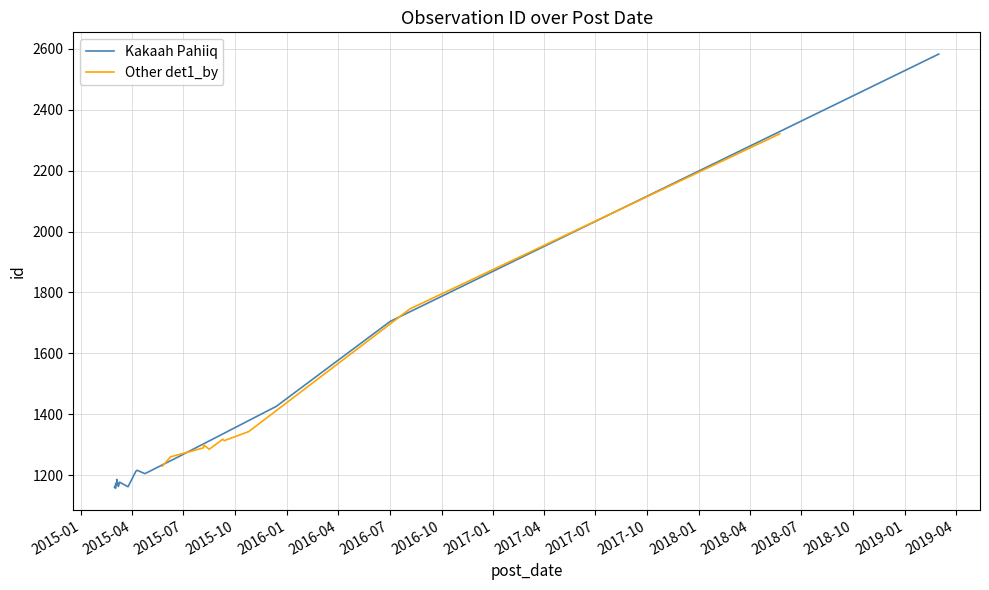

What is the sum of all det1_by values?

40533